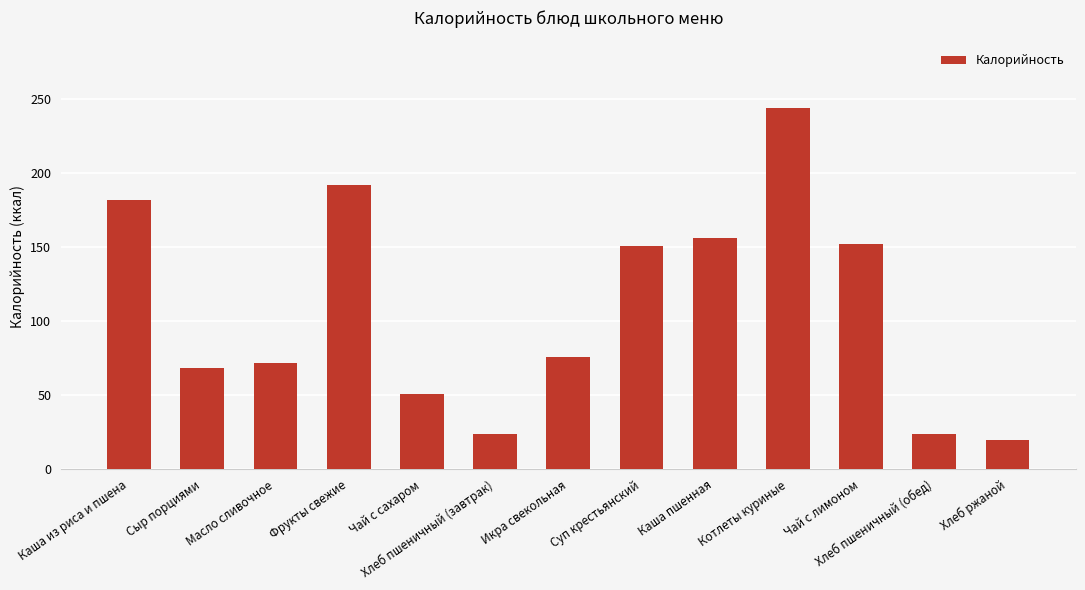

What is the sum of the values at Суп крестьянский and Чай с лимоном?

302.8